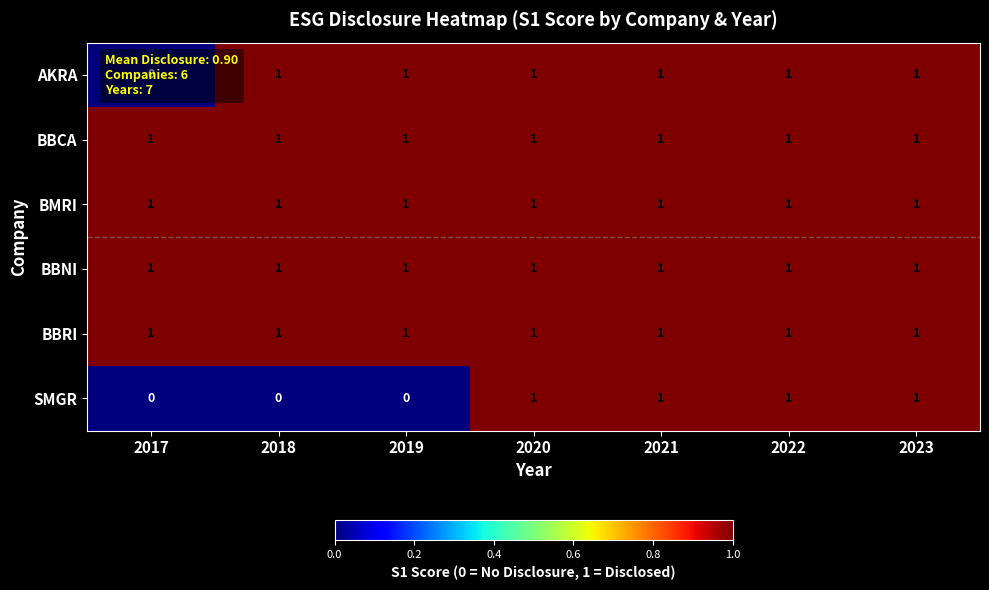

The SMGR series shows 0 at 2022. True or false?

False